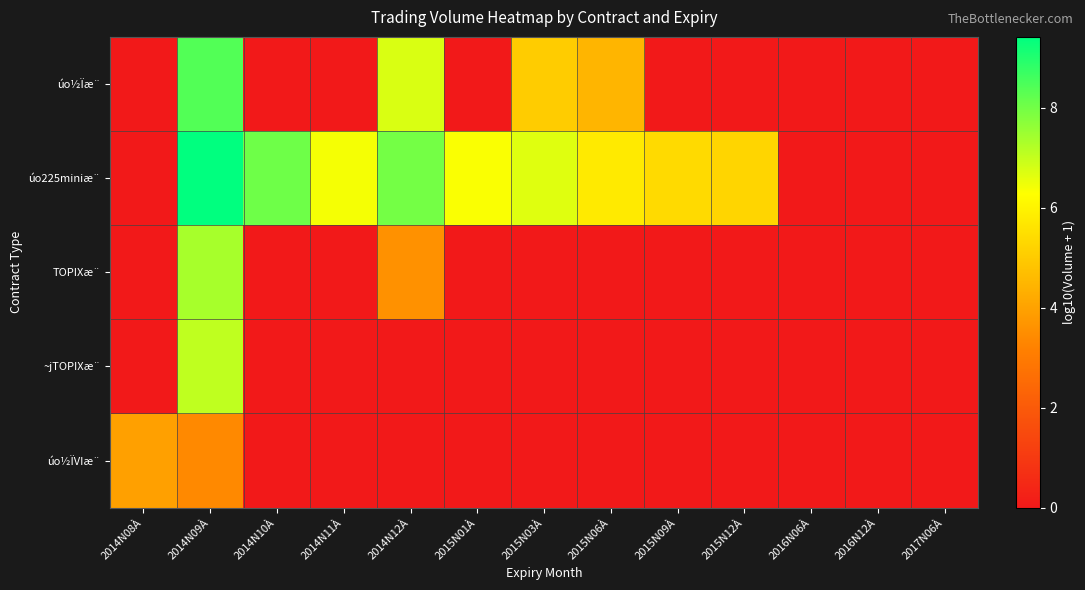

Between 2016N12À and 2014N11À, which is larger?

2016N12À